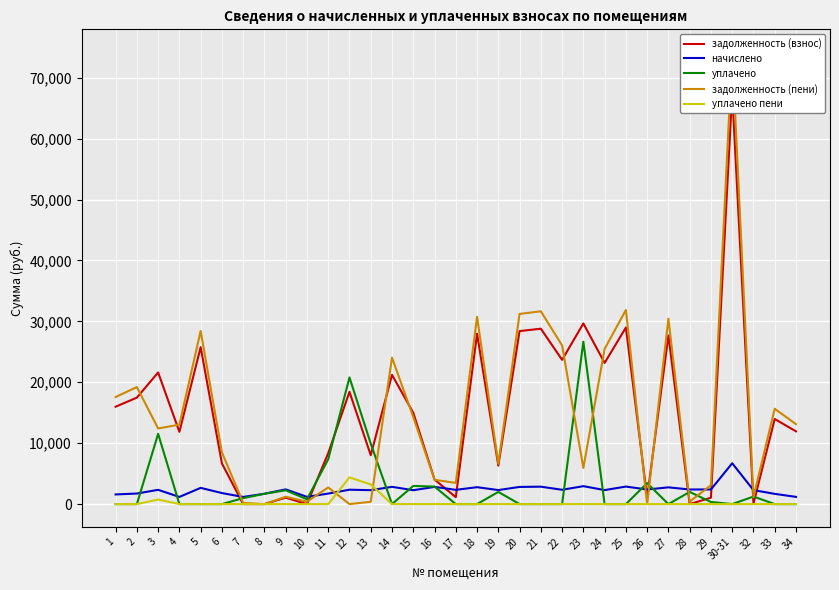

Between 8 and 23, which is larger?

23